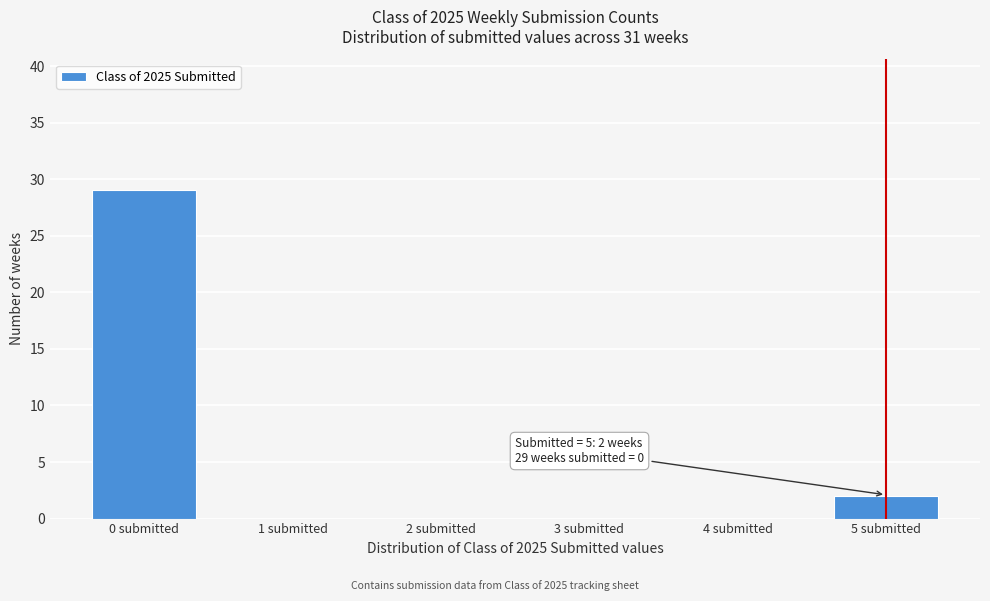

Reading left to right, transcribe all the data shown in this chart.

0 submitted=29	1 submitted=0	2 submitted=0	3 submitted=0	4 submitted=0	5 submitted=2